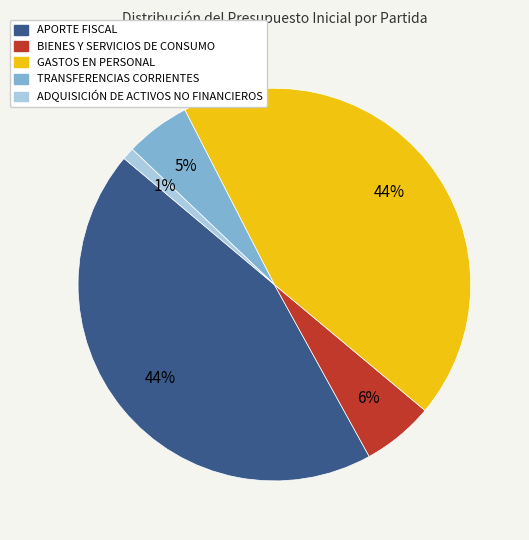

Which slice is the smallest?

ADQUISICIÓN DE ACTIVOS NO FINANCIEROS